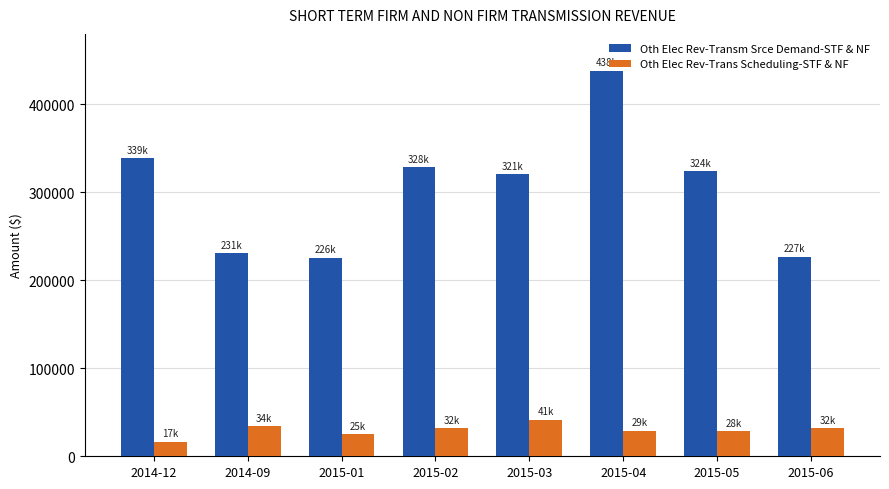

Which category has the lowest value across all series?

2014-12